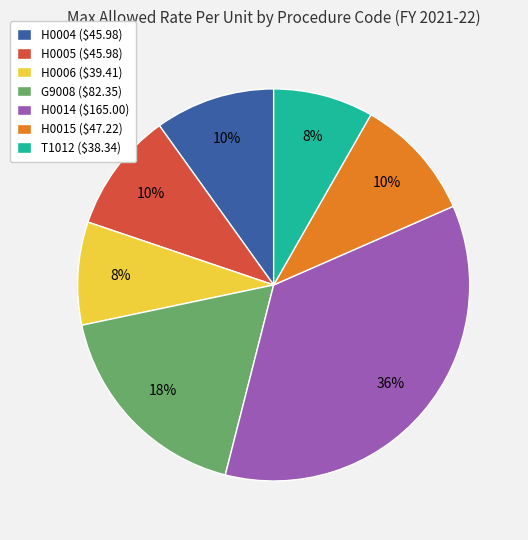

How many segments does this pie chart have?

7